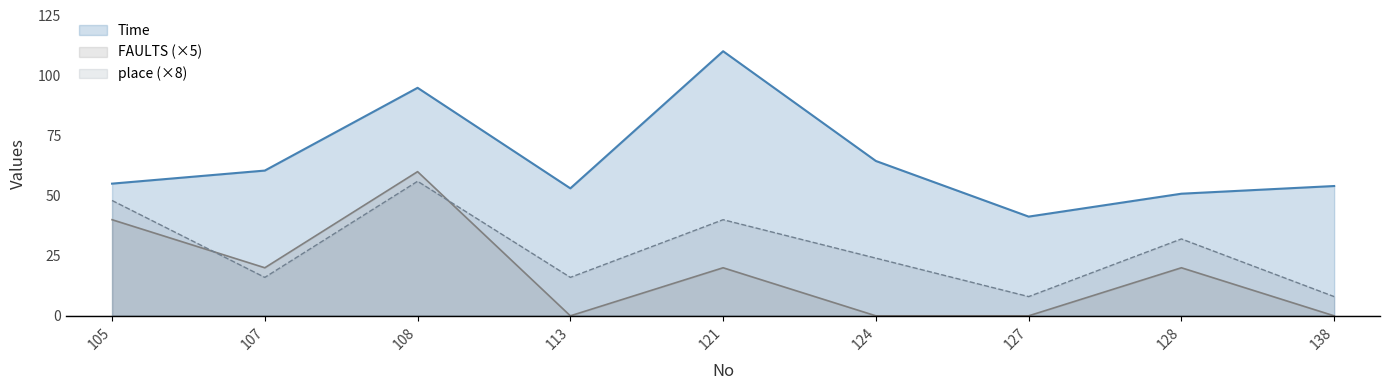

Which category has the highest value in the Time series?

121